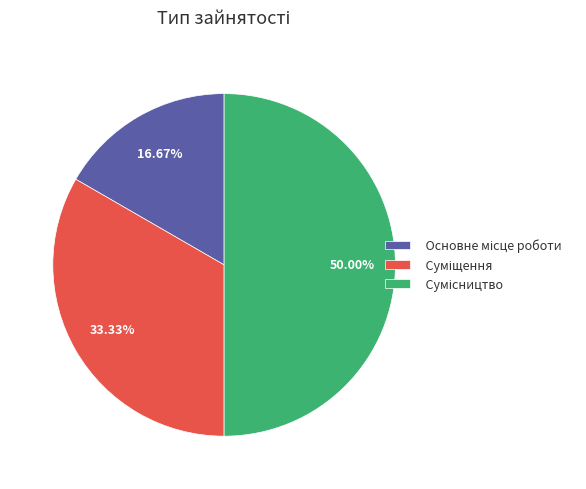

To the nearest percent, what is the difference between the Сумісництво and Основне місце роботи slice percentages?

33%